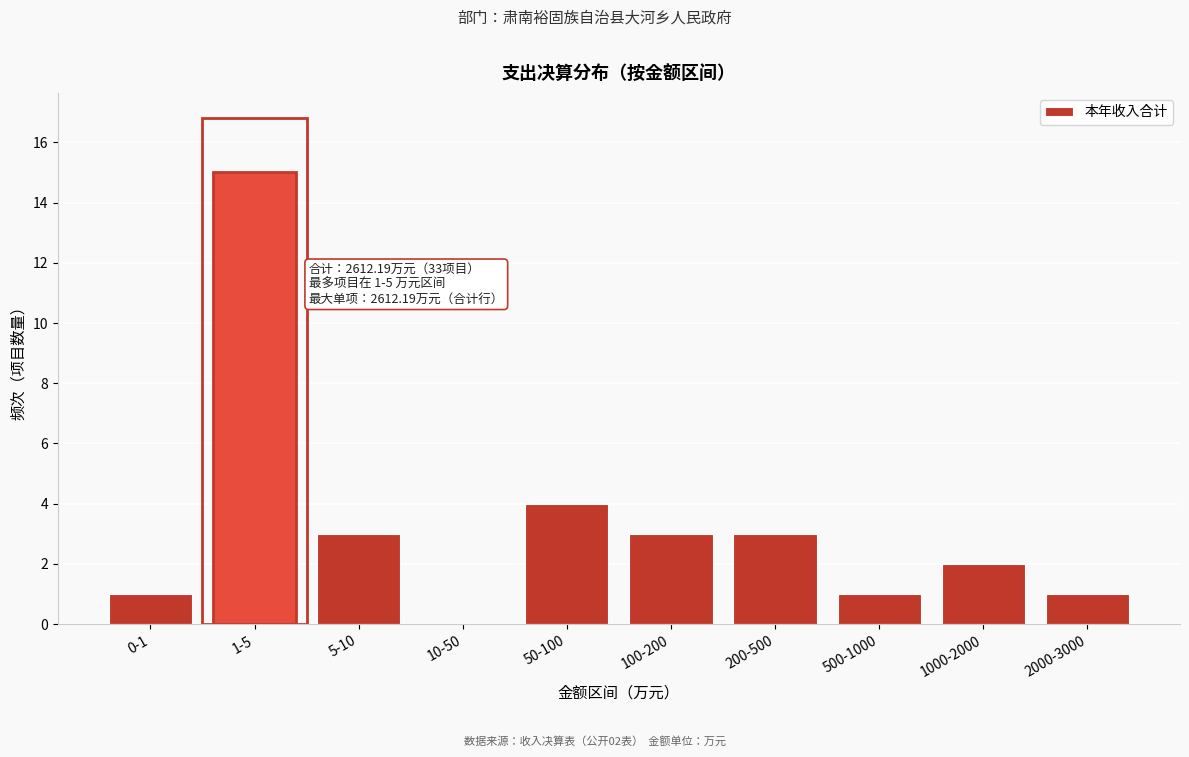

Reading right to left, transcribe all the data shown in this chart.

2000-3000=1	1000-2000=2	500-1000=1	200-500=3	100-200=3	50-100=4	10-50=0	5-10=3	1-5=15	0-1=1